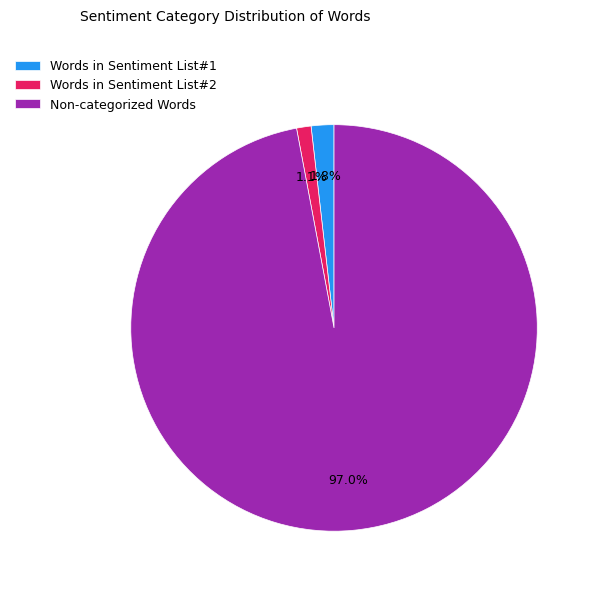

How many segments does this pie chart have?

3